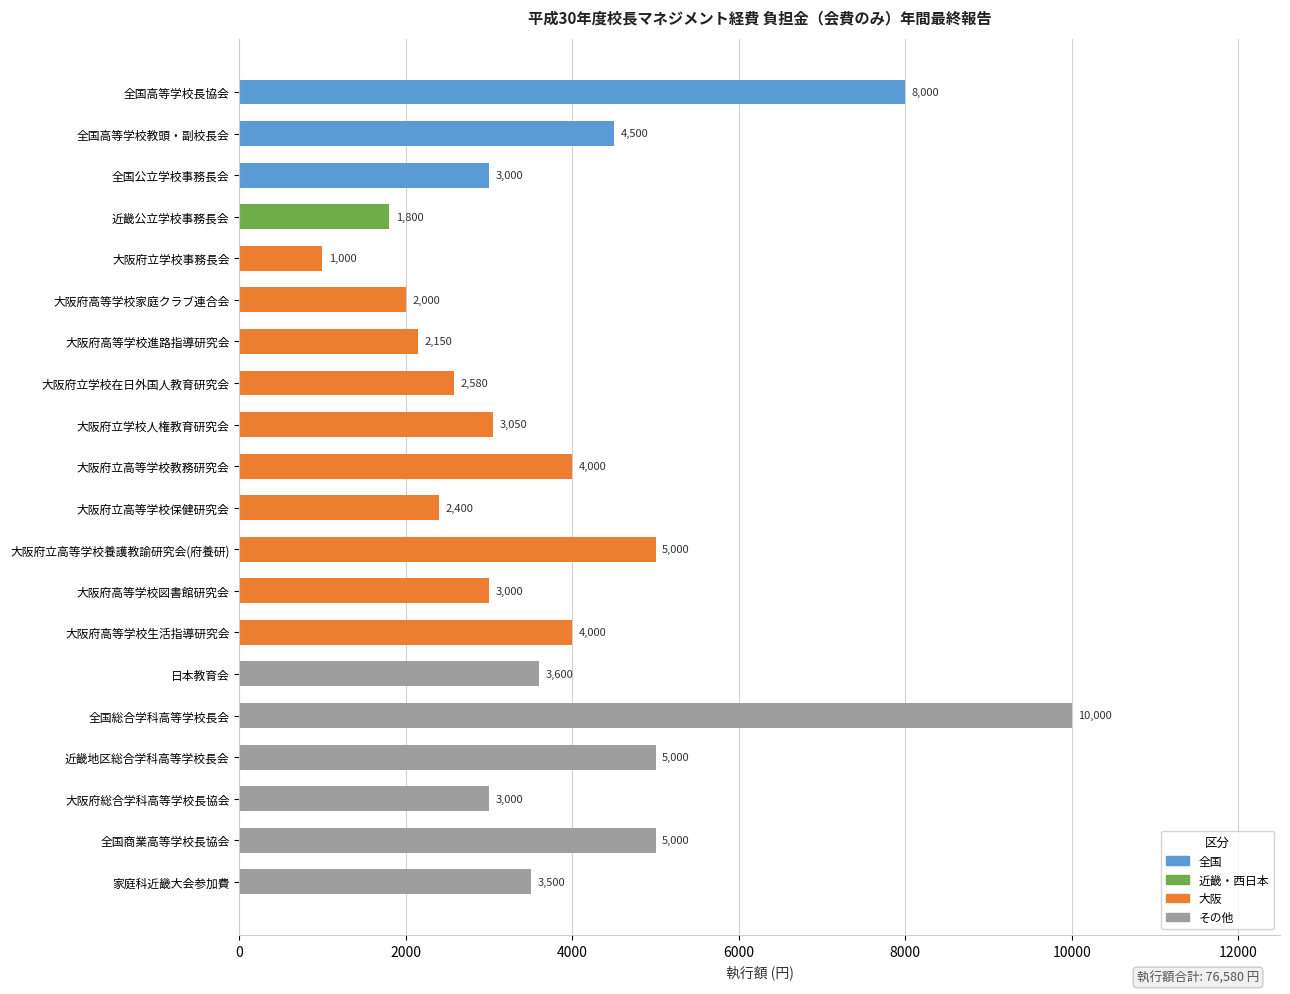

Reading top to bottom, extract all data points from this chart.

8000	4500	3000	1800	1000	2000	2150	2580	3050	4000	2400	5000	3000	4000	3600	10000	5000	3000	5000	3500